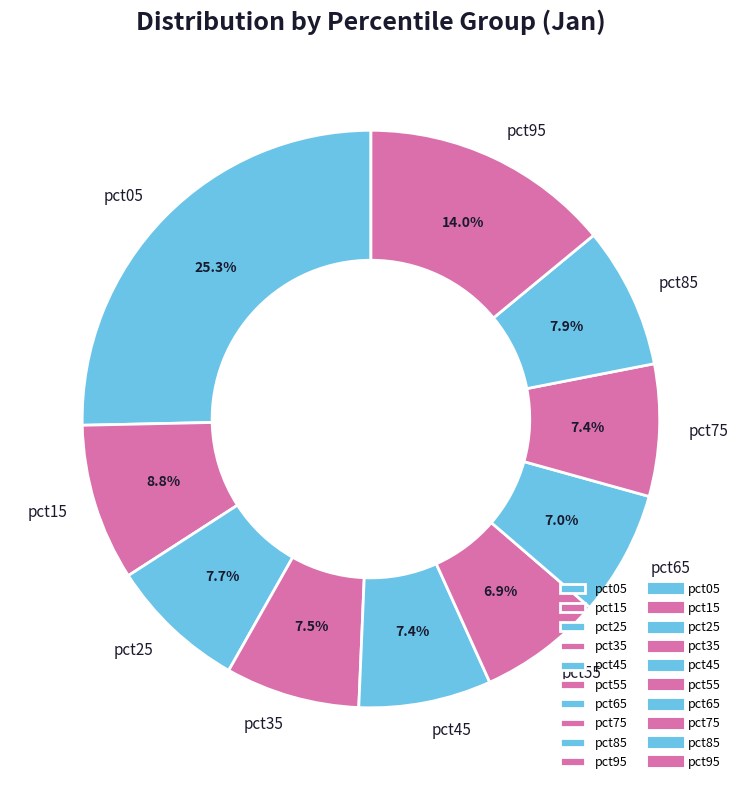

Which has a higher value, pct65 or pct05?

pct05